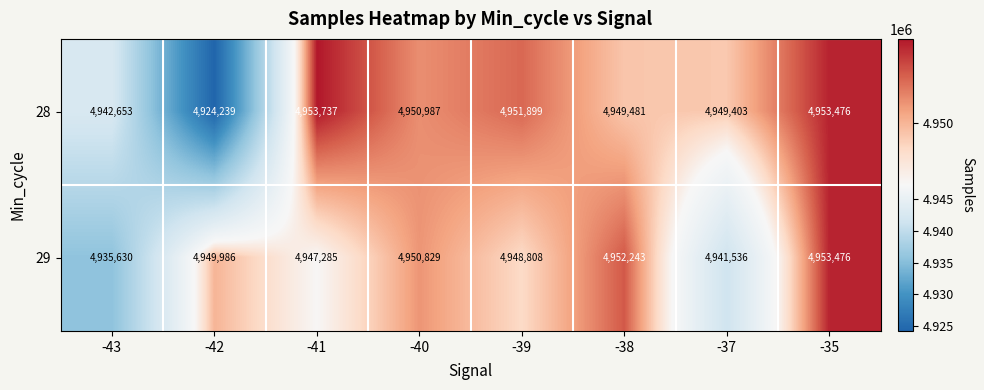

Which series changed the most between -42 and -40?

28